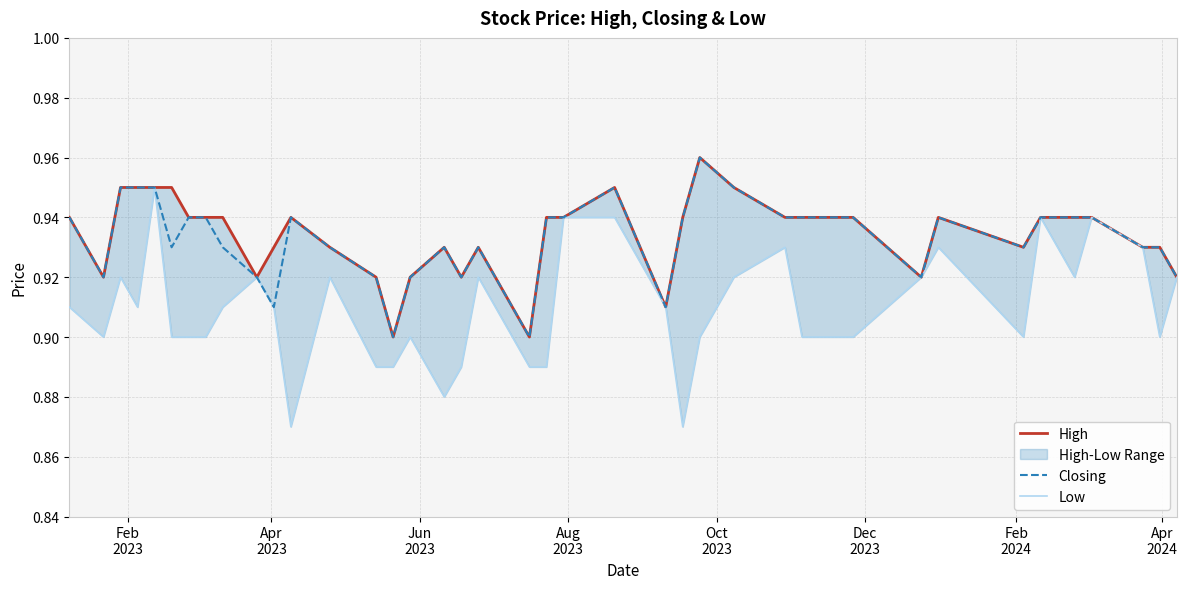

At how many categories does at least one series exceed 0?

40